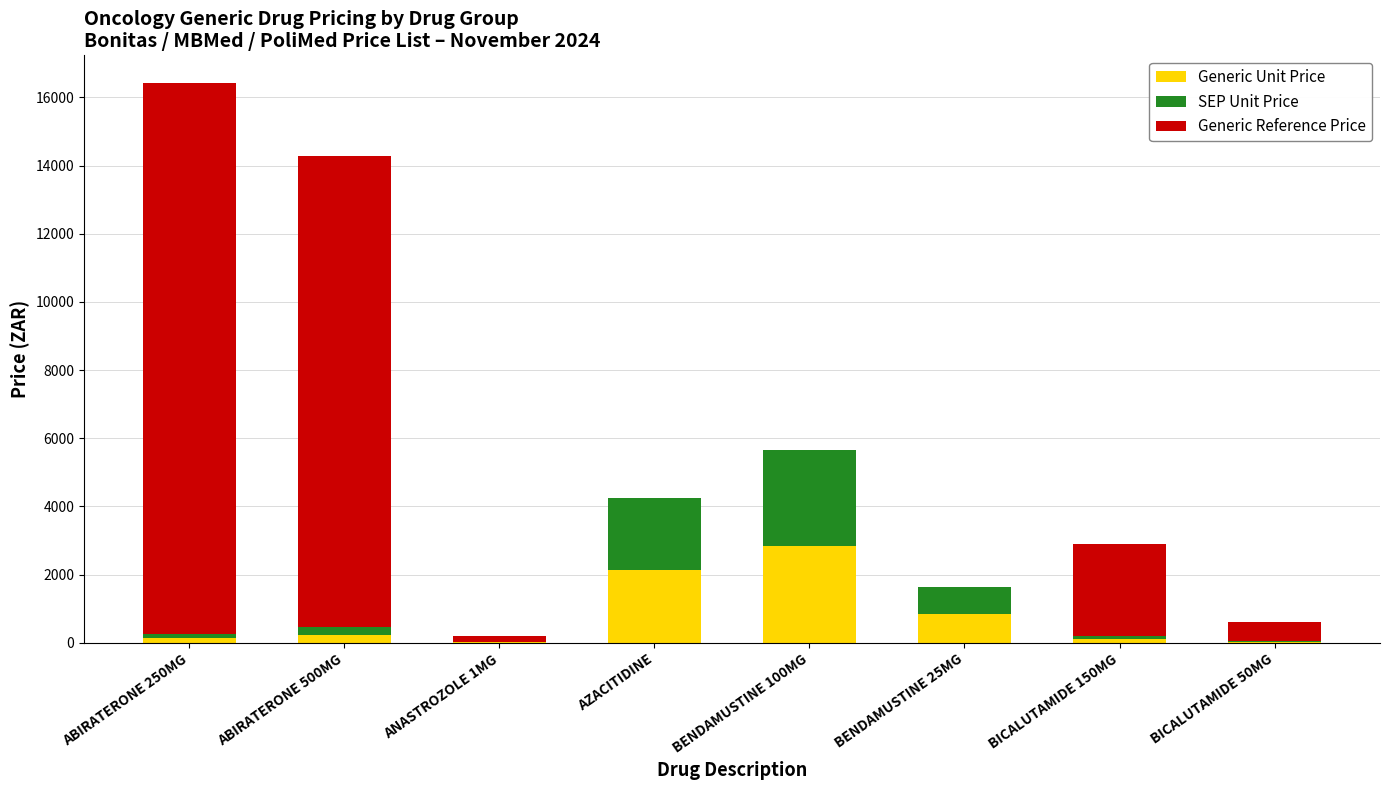

What is the sum of all Generic Unit Price values?

6306.1